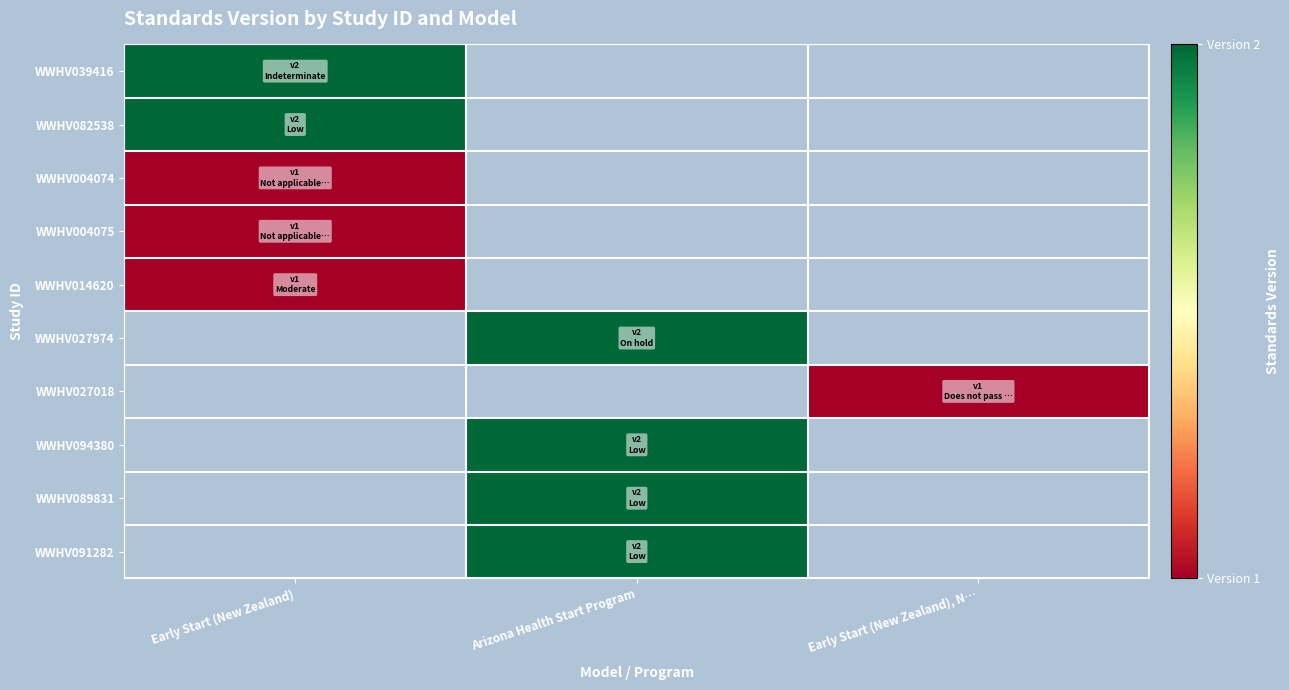

Where is WWHV014620 nearest to the value 1?

Early Start (New Zealand)